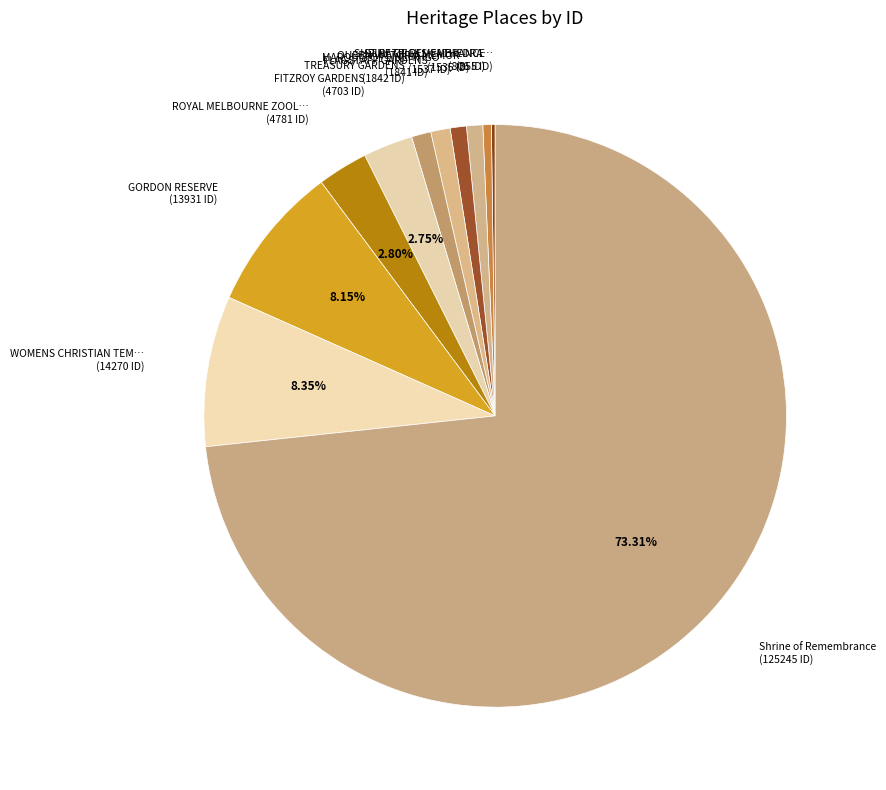

What is the largest slice in the pie chart?

Shrine of Remembrance